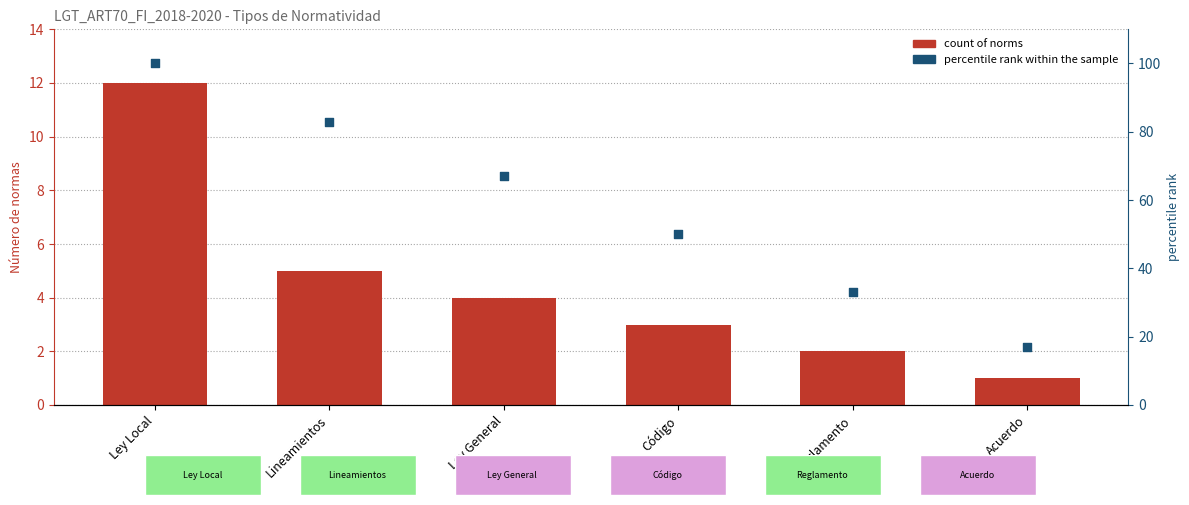

Is the value of percentile rank within the sample at Ley General greater than the value of Número de normas at Reglamento?

Yes